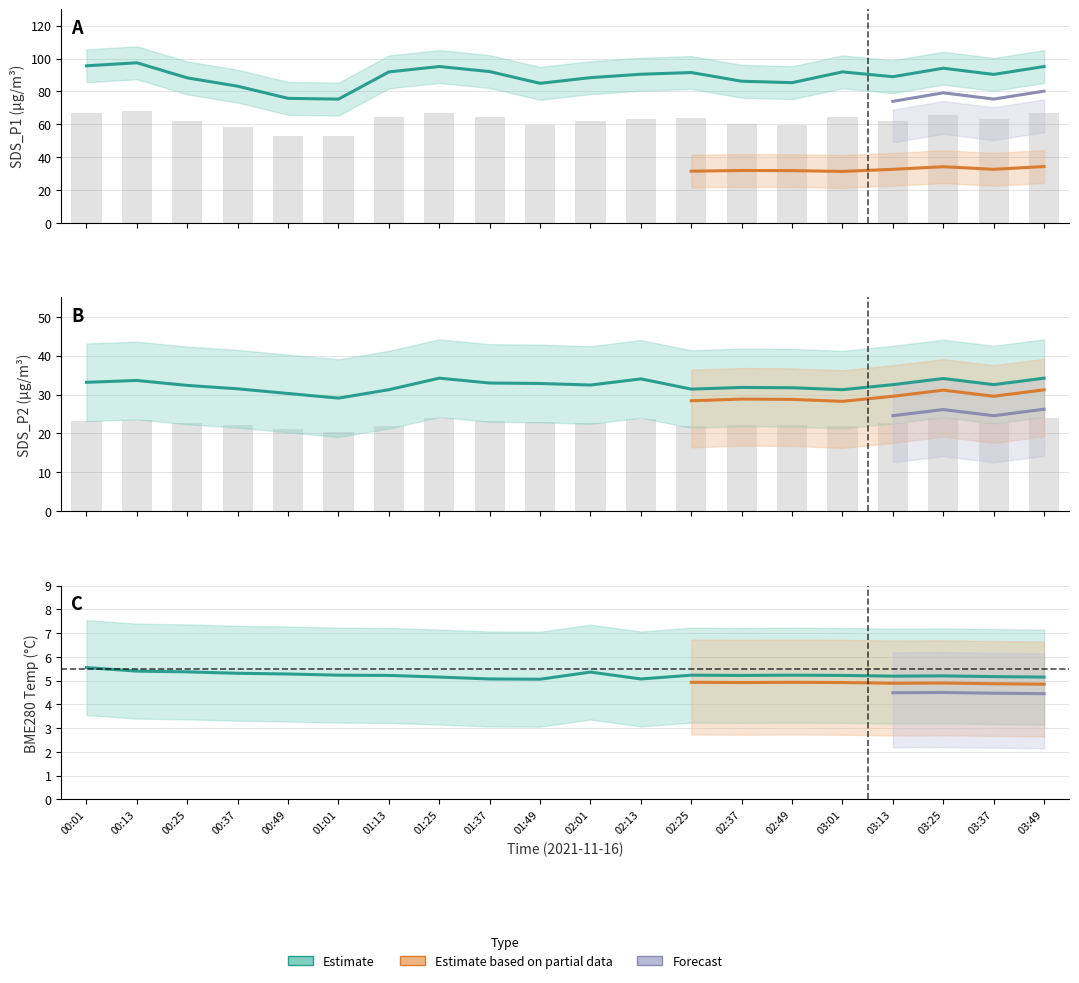

Reading left to right, extract all data points from this chart.

SDS_P1: 95.6	97.4	88.2	83.2	75.8	75.3	91.8	95.1	92.0	84.9	88.3	90.4	91.5	86.2	85.3	91.8	88.9	94.1	90.3	95.1
SDS_P2: 33.1	33.6	32.4	31.5	30.3	29.1	31.2	34.2	33.0	32.9	32.5	34.0	31.4	31.8	31.8	31.2	32.5	34.1	32.5	34.2
BME280_temperature: 5.5	5.4	5.4	5.3	5.3	5.2	5.2	5.2	5.1	5.1	5.4	5.1	5.2	5.2	5.2	5.2	5.2	5.2	5.2	5.2